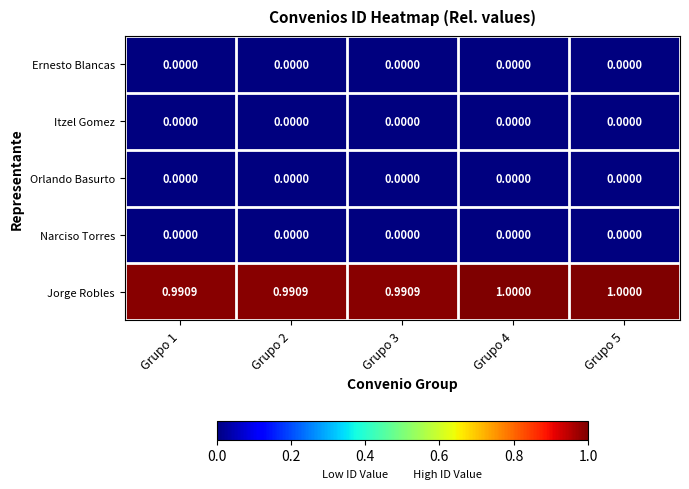

Which series has the largest total across all categories?

Jorge Robles